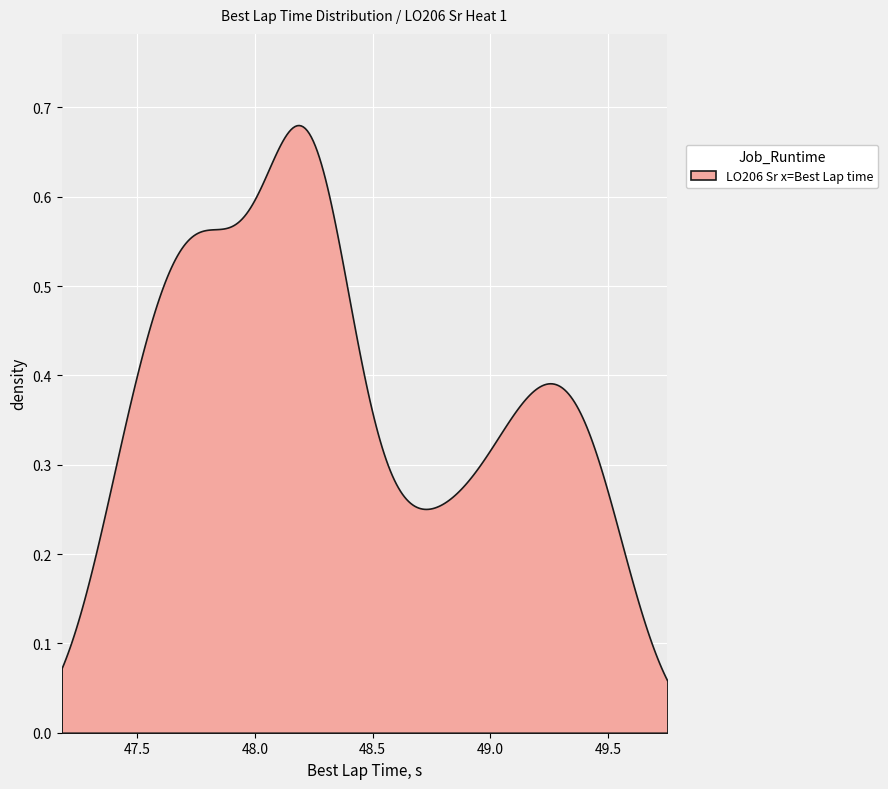

True or false: the data has more than 2 interior local peaks.

True